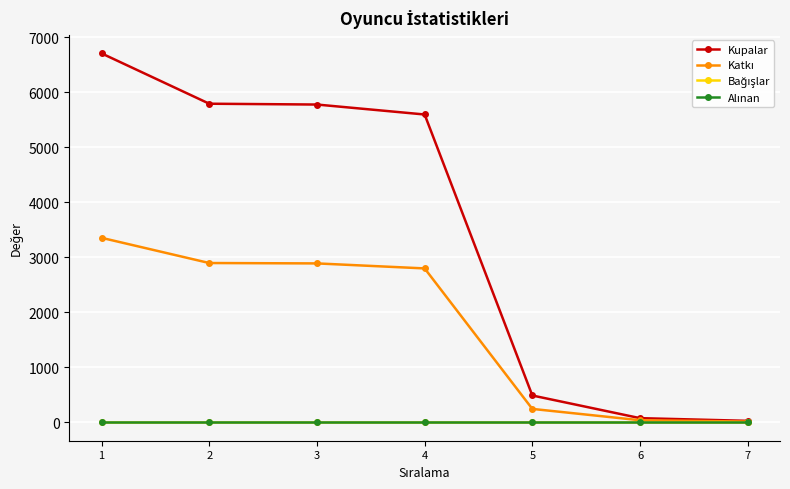

The Katkı series shows 4252 at 2. True or false?

False